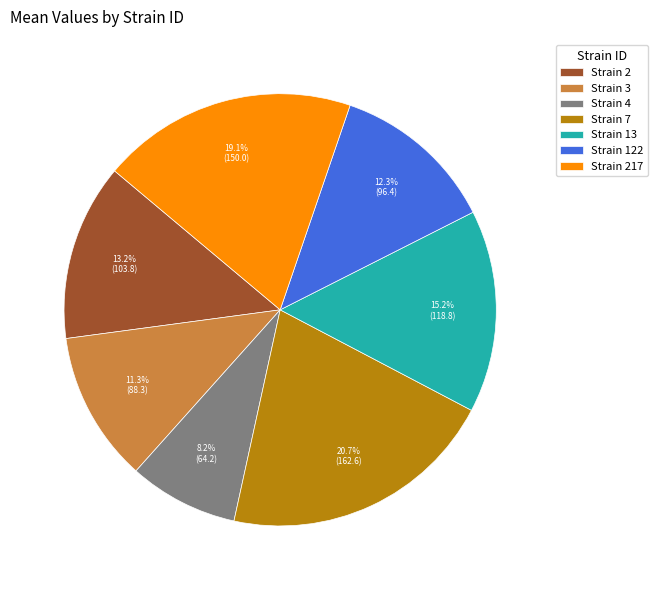

Rank the categories by value from lowest to highest.

Strain 4, Strain 3, Strain 122, Strain 2, Strain 13, Strain 217, Strain 7